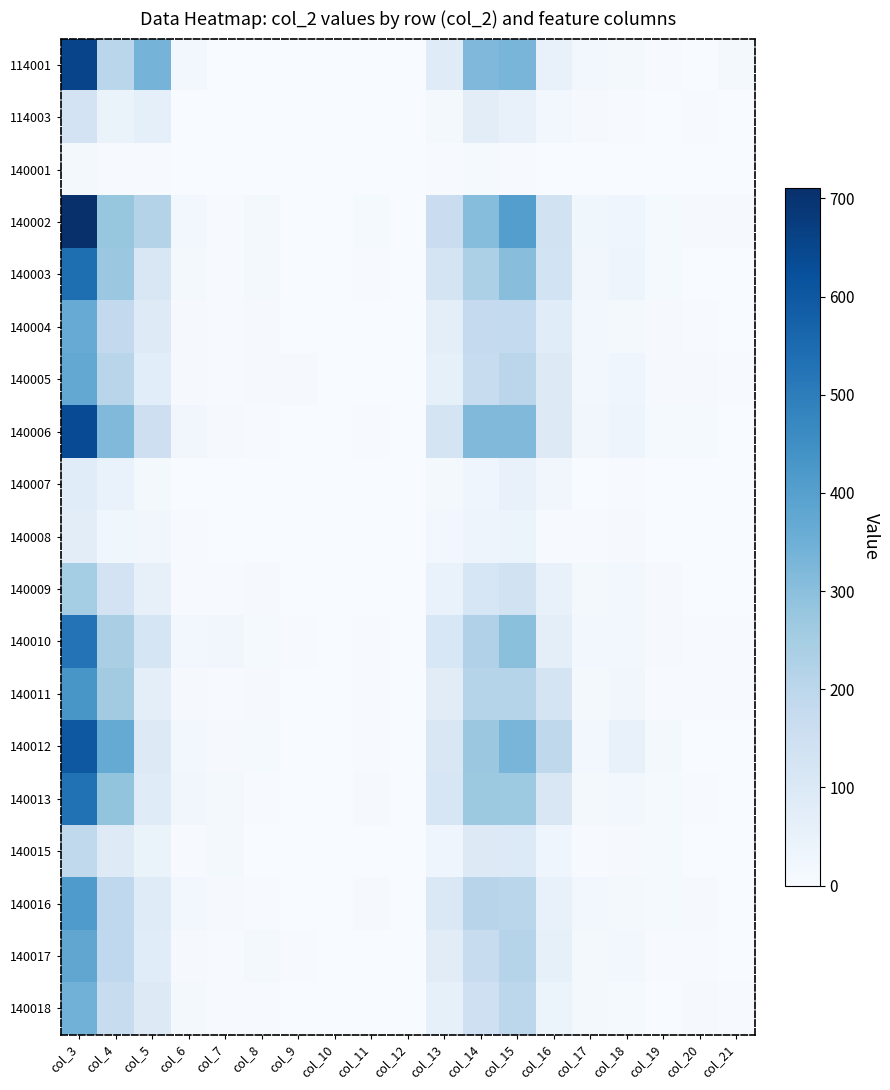

Which category has the lowest value across all series?

col_10